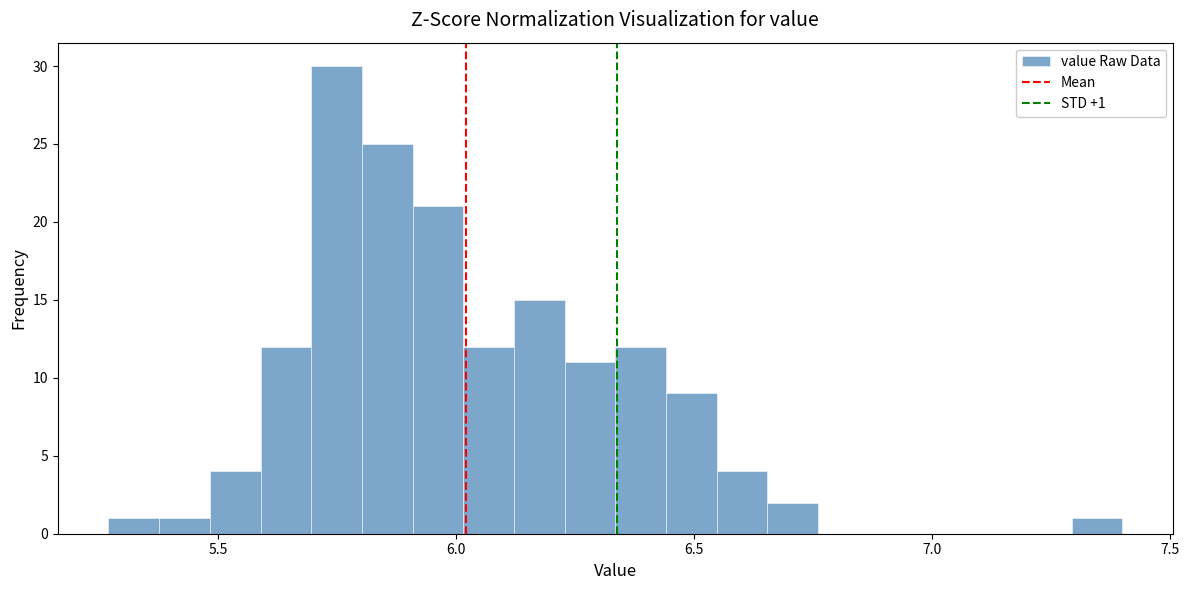

Read against the x-axis, roughly where is the centre of the tallest bar?

5.75